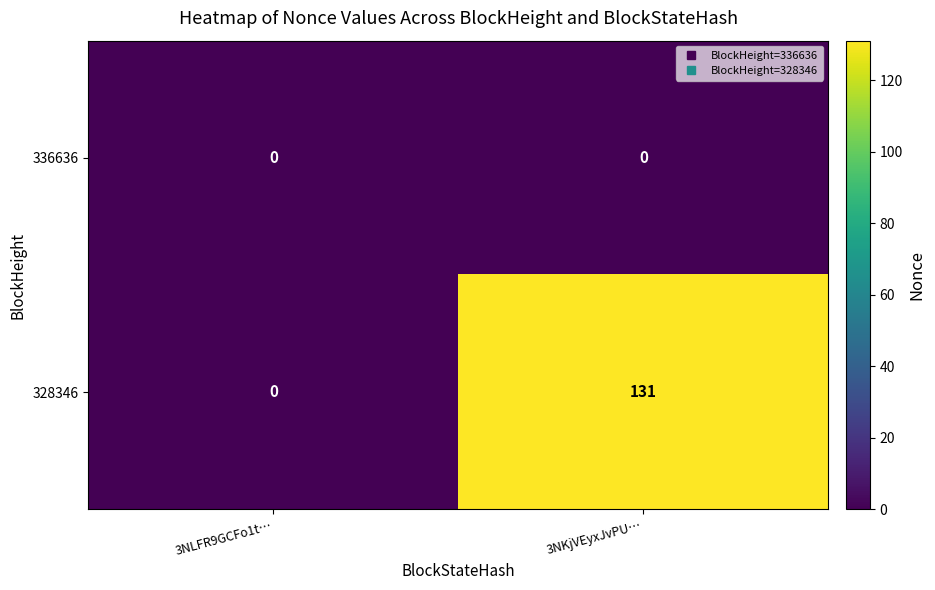

Count the number of categories in the chart.

2